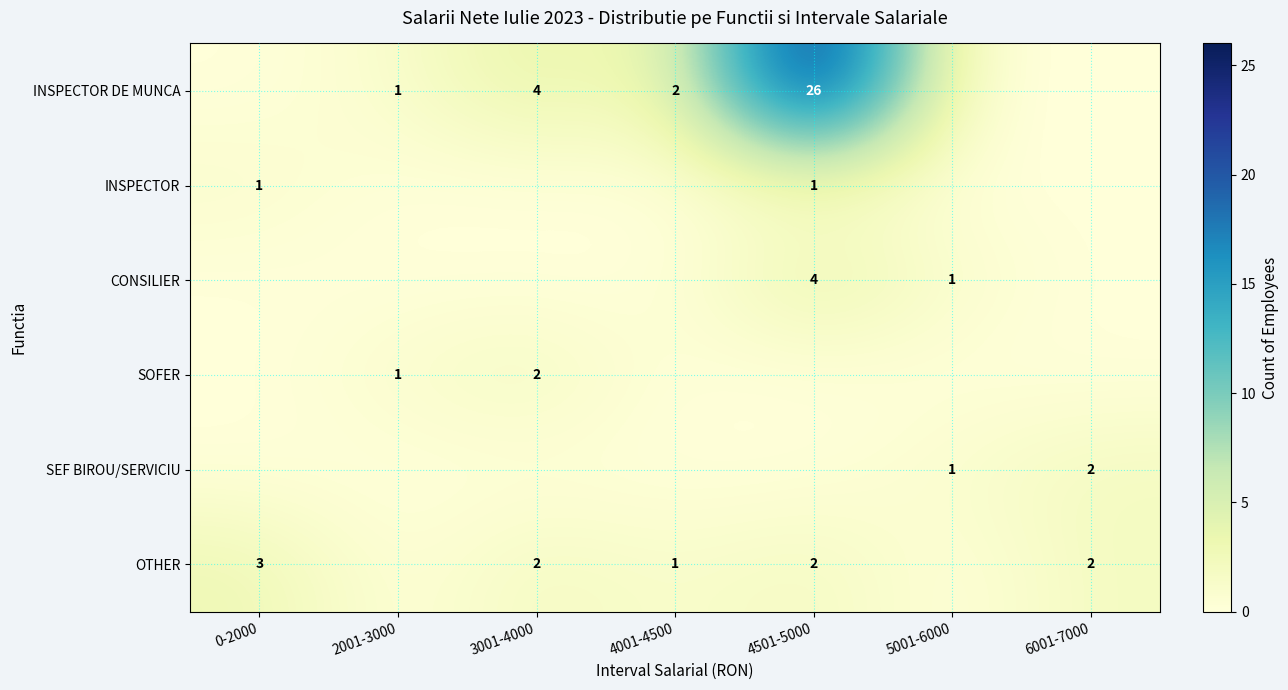

The OTHER series shows 3 at 3001-4000. True or false?

False